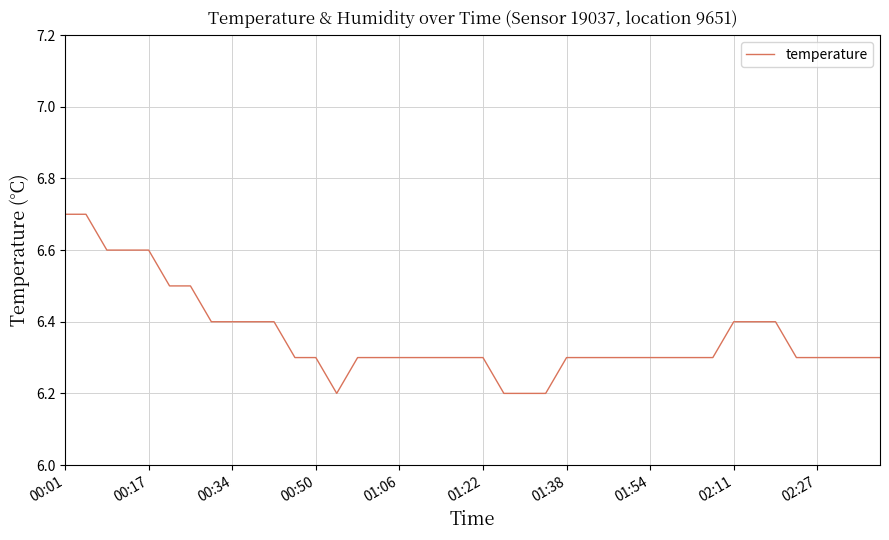

What is the maximum value shown in the chart?

6.7